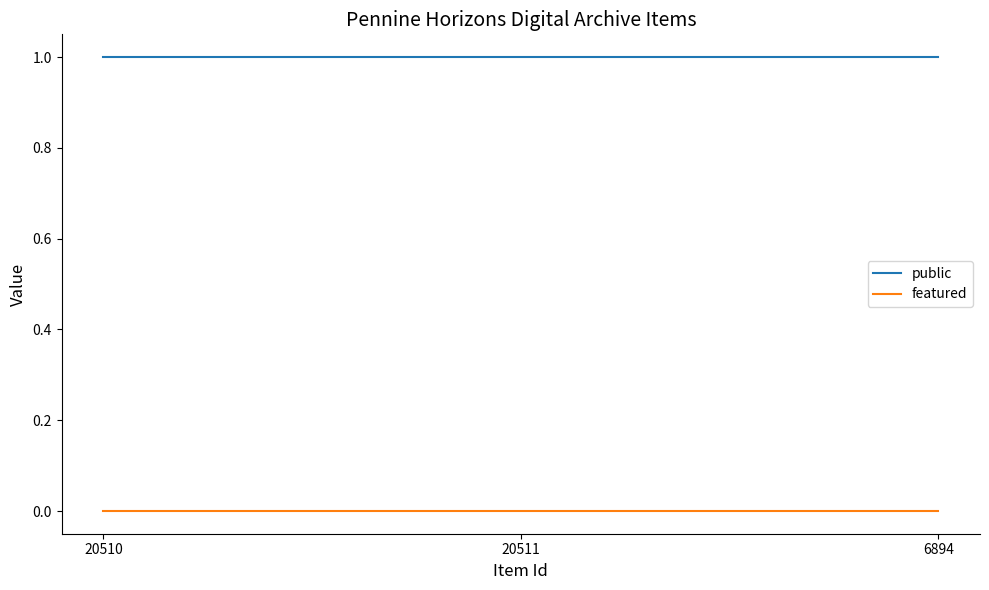

True or false: featured has a value of 0 at 20510.

True